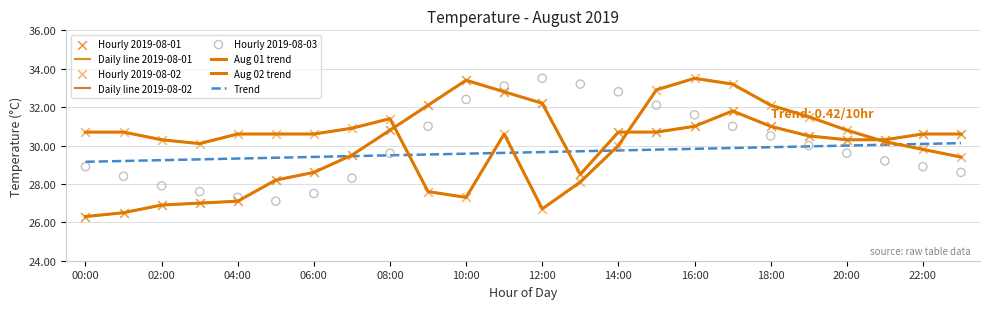

Which series has the widest spread of Y values?

2019-08-01